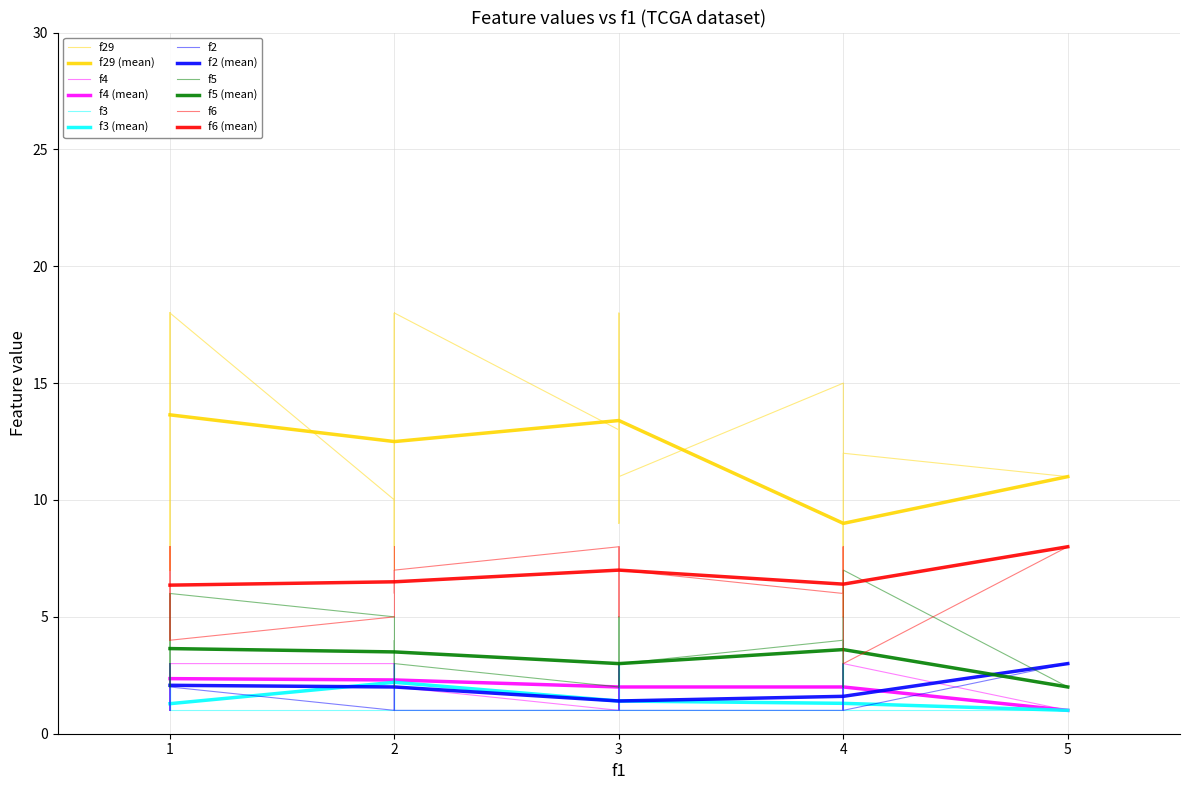

True or false: f6 has more than 1 points higher than both neighbors.

True